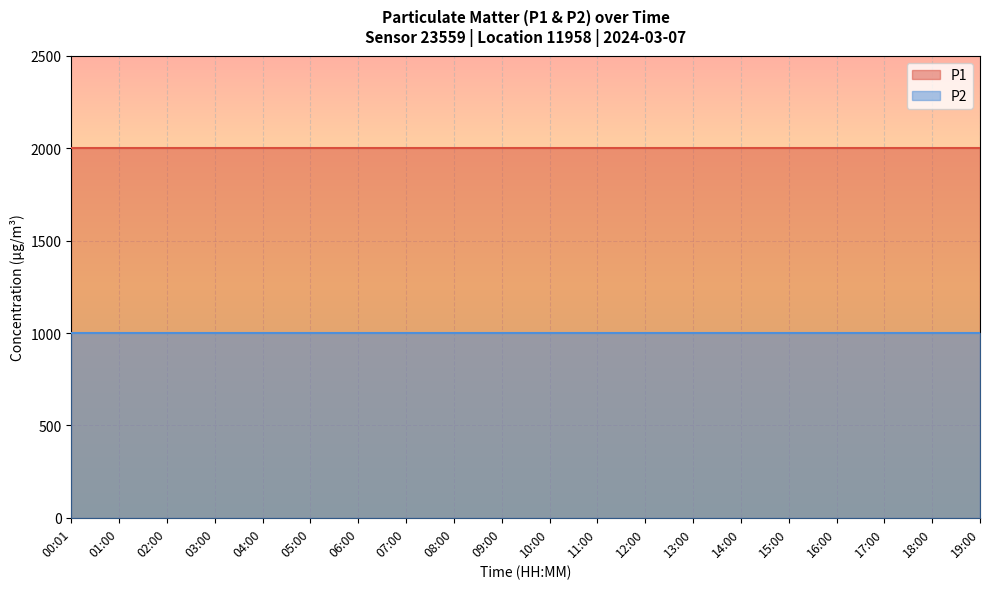

Rank the series by their average value, from lowest to highest.

P2, P1